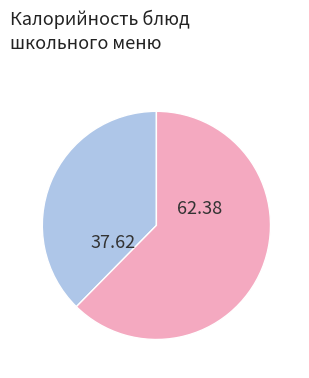

Is there a majority slice in this chart?

Yes